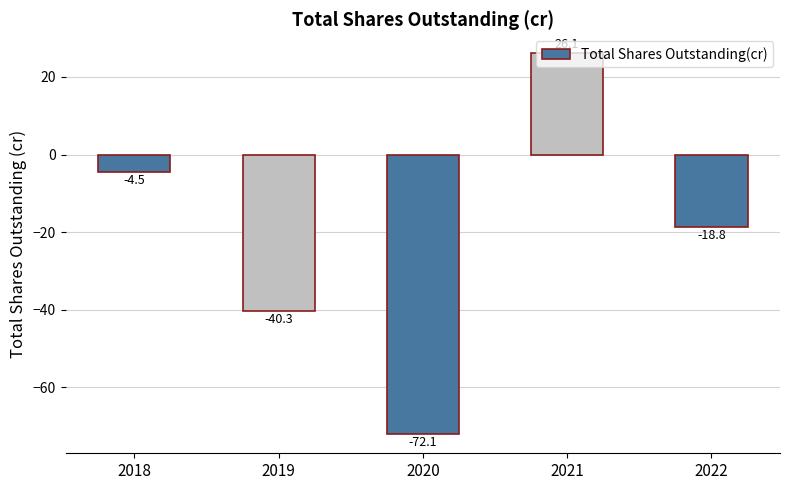

Rank the categories by value from lowest to highest.

2020, 2019, 2022, 2018, 2021